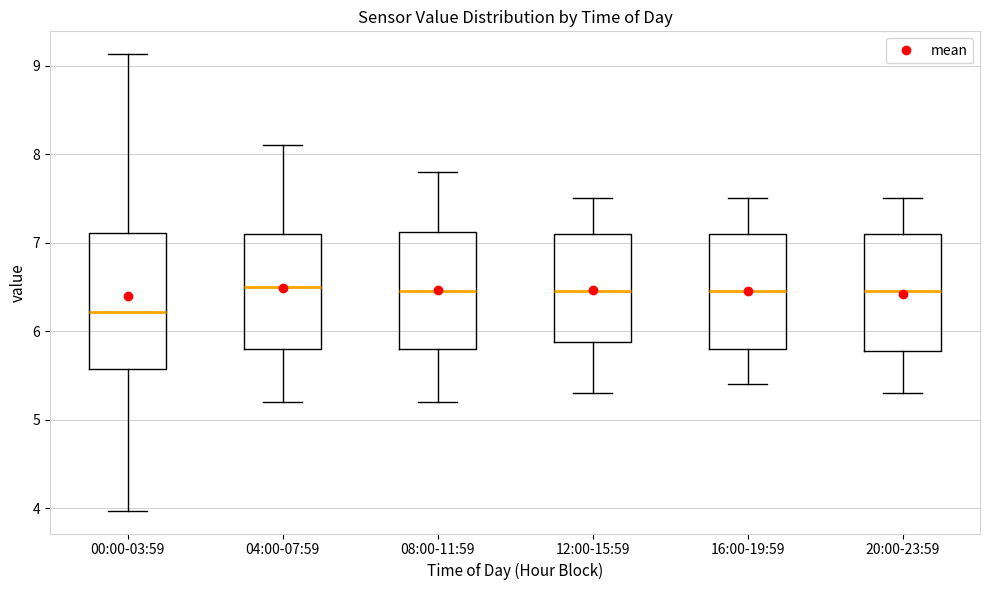

Reading left to right, read every box against the y-axis: the position of its median line, the range the box covers, and the ends of its whiskers. The values are not printed on the chart, so give them approximately, as read against the axis.

00:00-03:59: median 6.2, box 5.6 to 7.1, whiskers 4.0 to 9.1
04:00-07:59: median 6.5, box 5.8 to 7.1, whiskers 5.2 to 8.1
08:00-11:59: median 6.5, box 5.8 to 7.1, whiskers 5.2 to 7.8
12:00-15:59: median 6.5, box 5.9 to 7.1, whiskers 5.3 to 7.5
16:00-19:59: median 6.5, box 5.8 to 7.1, whiskers 5.4 to 7.5
20:00-23:59: median 6.5, box 5.8 to 7.1, whiskers 5.3 to 7.5